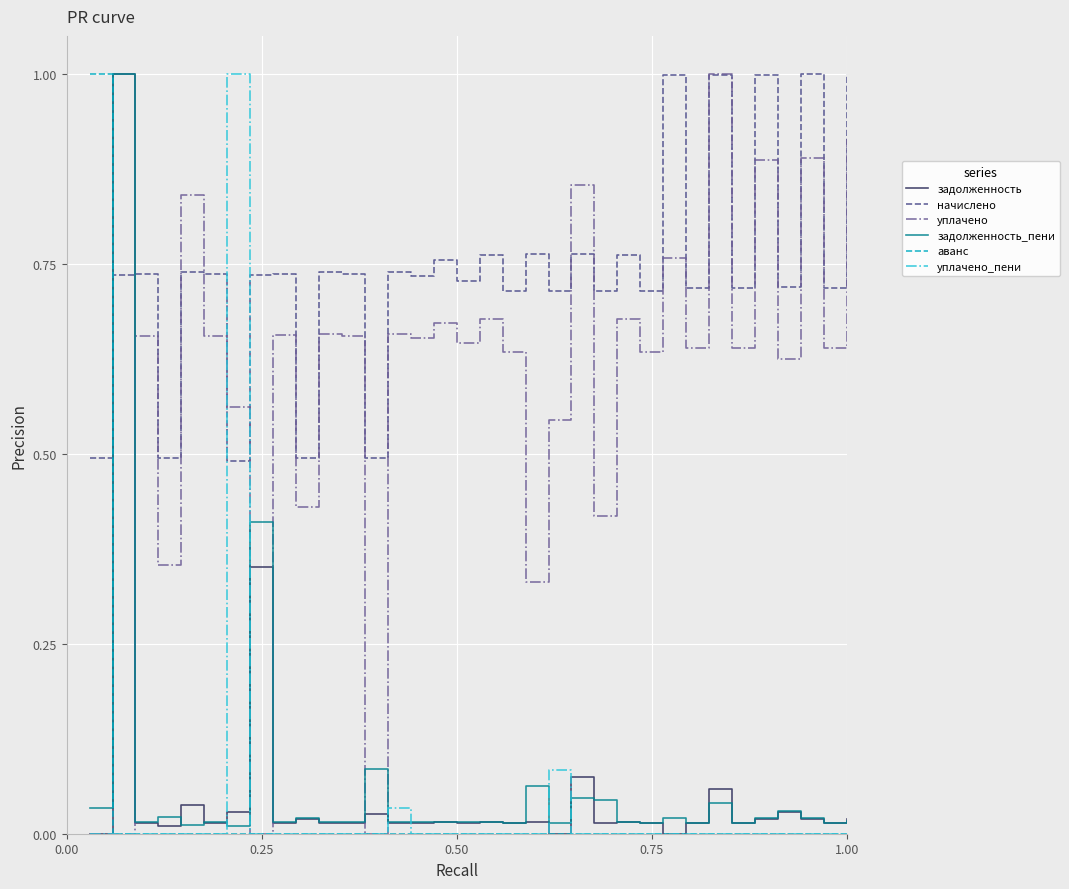

Which series has the largest total across all categories?

начислено